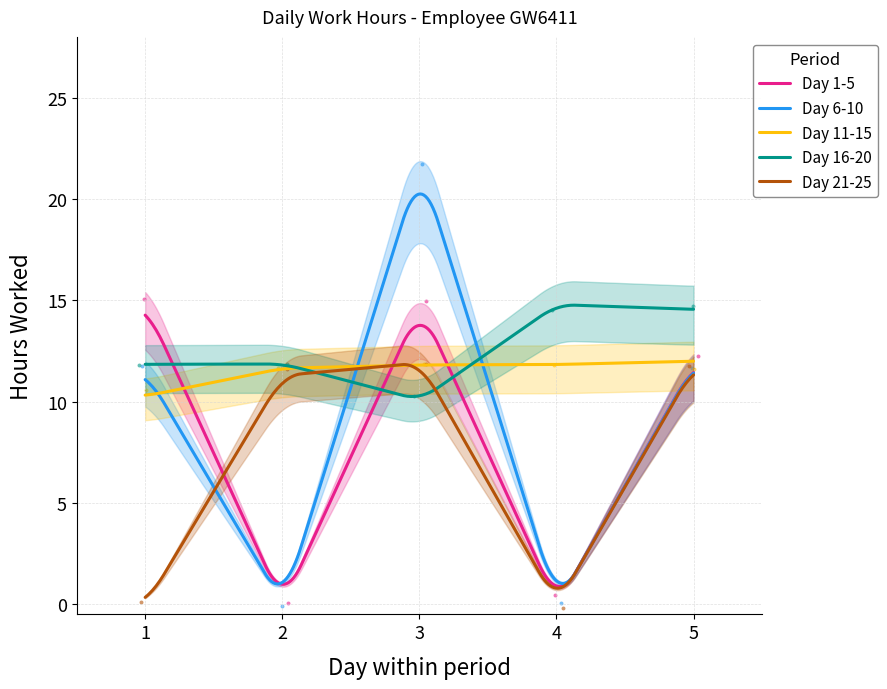

Which series has the largest total across all categories?

Day 16-20